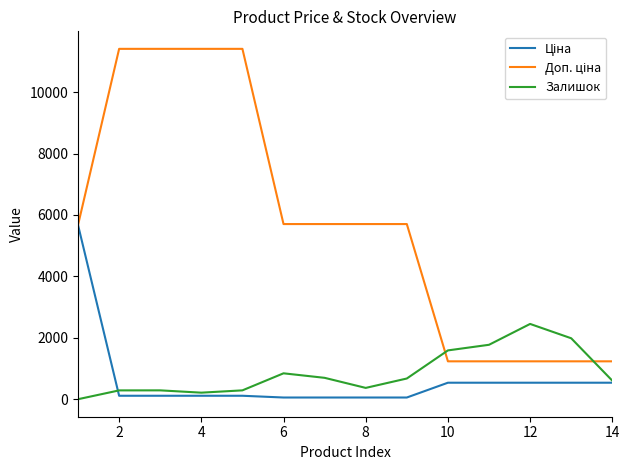

Is this an area chart (filled region under the line)?

No